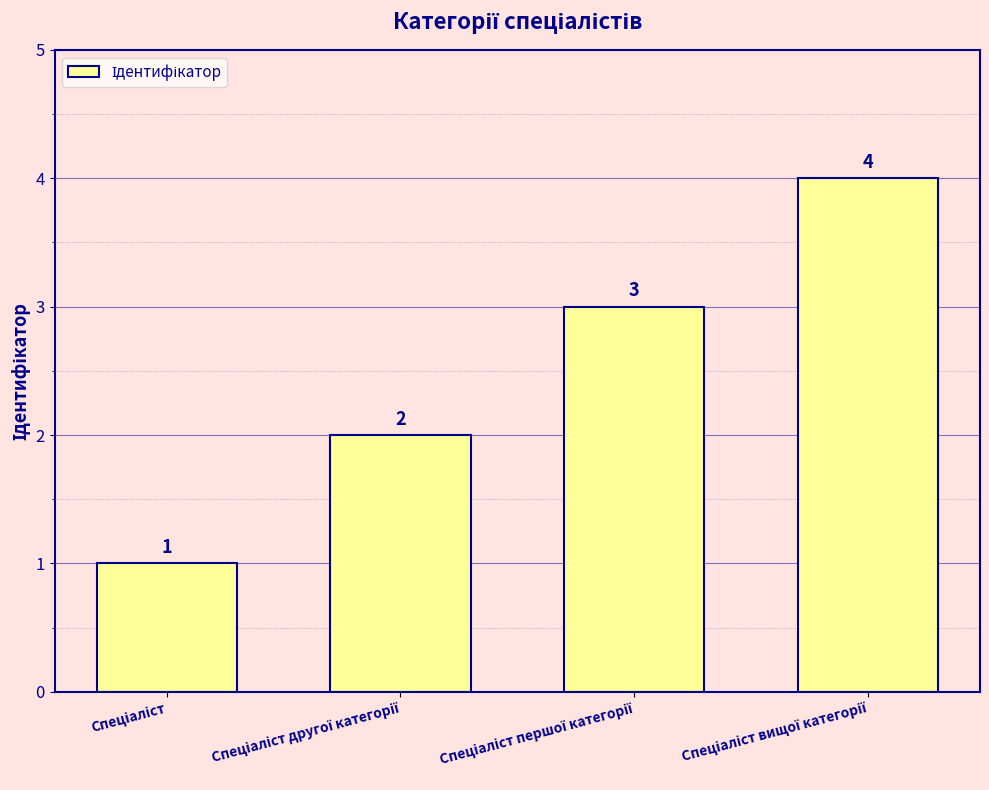

What is the greatest value displayed?

4